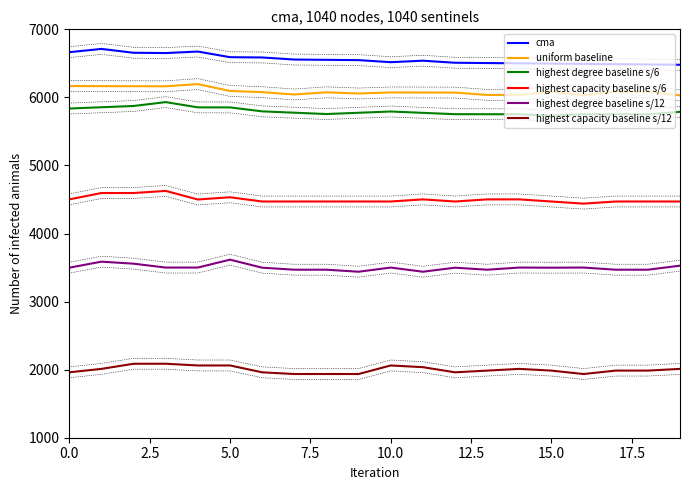

The value of highest degree baseline s/6 at 5.0 is 2980.0. True or false?

False